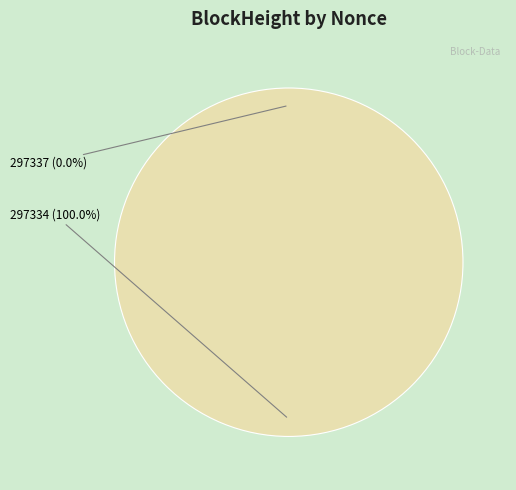

Is there a majority slice in this chart?

Yes